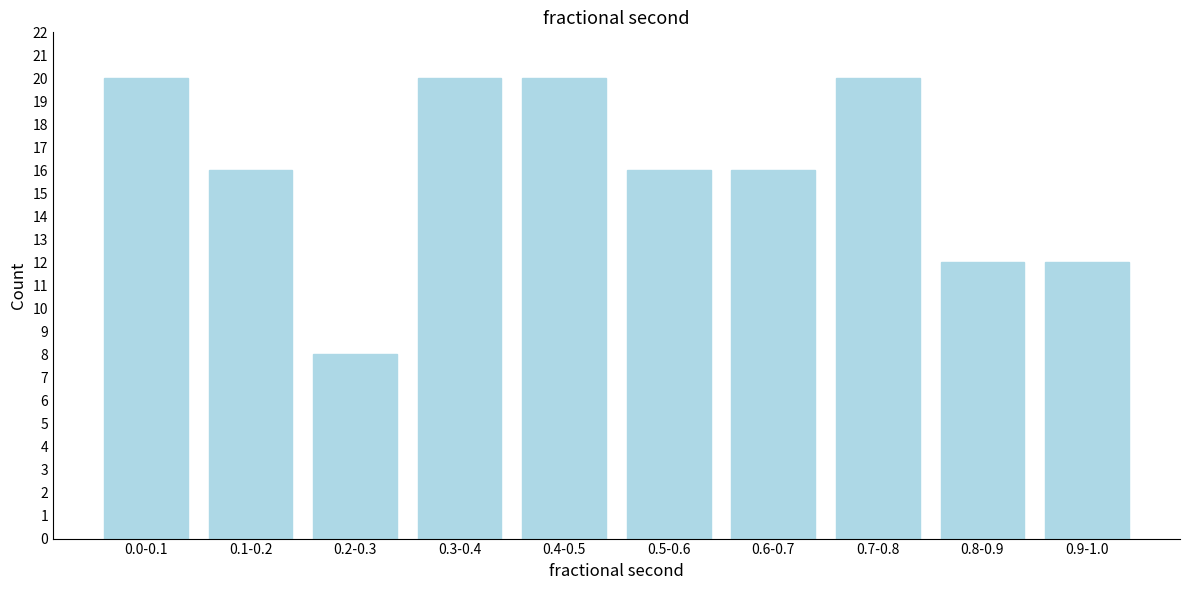

Reading left to right, extract all data points from this chart.

20	16	8	20	20	16	16	20	12	12